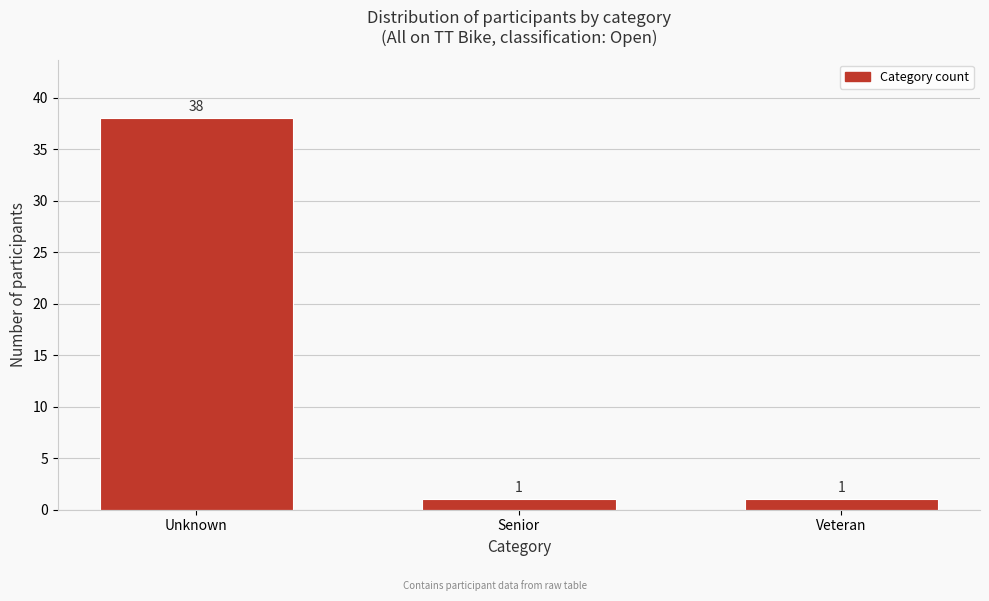

Reading left to right, what are all the values shown in this chart?

38	1	1